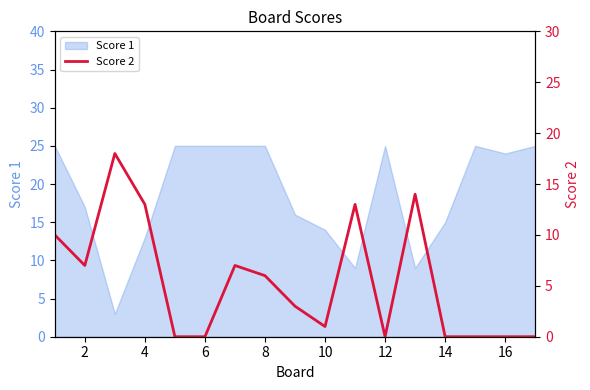

How many points are lower than both their immediate neighbors (excluding endpoints)?

3